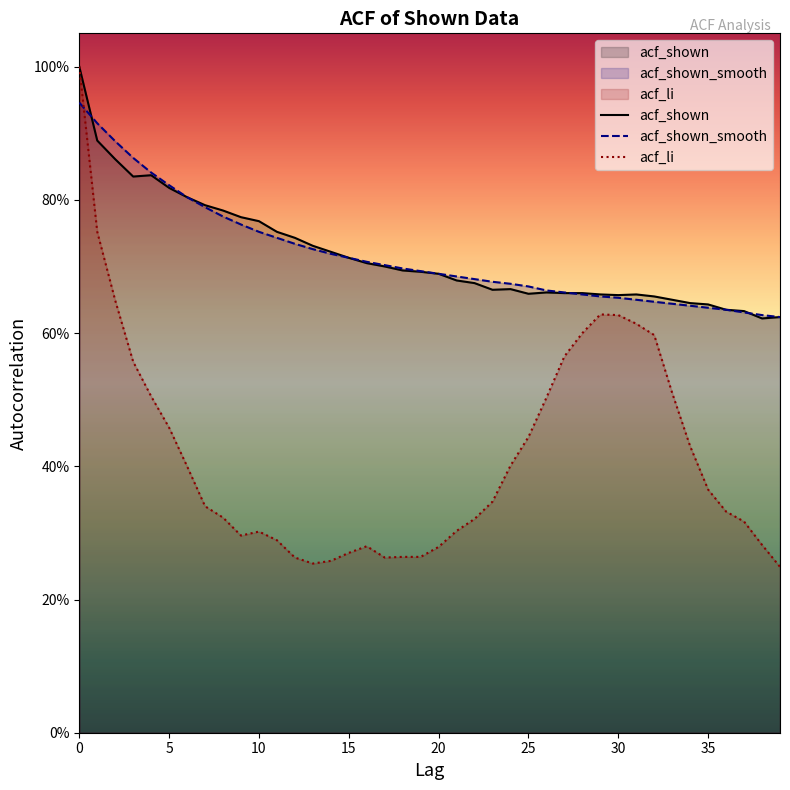

How many series are shown in this chart?

3